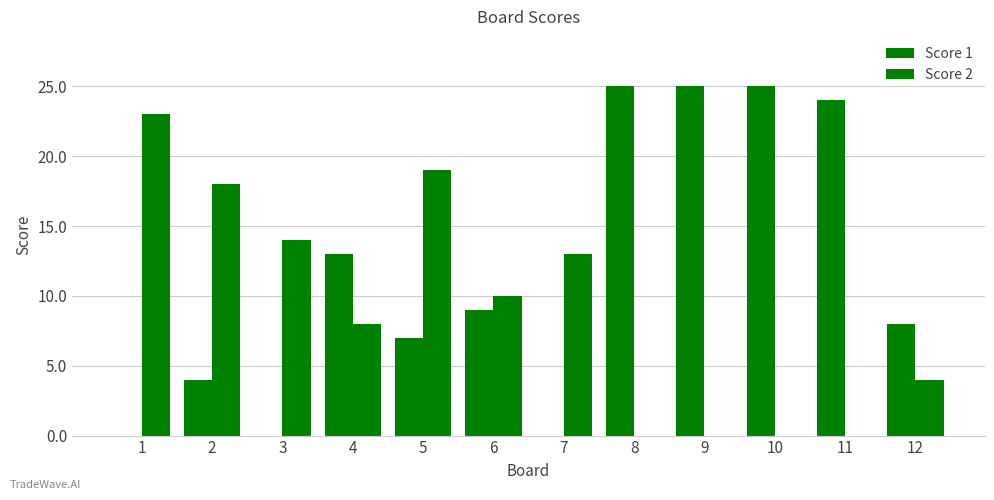

Which has a higher value, 5 or 2?

5